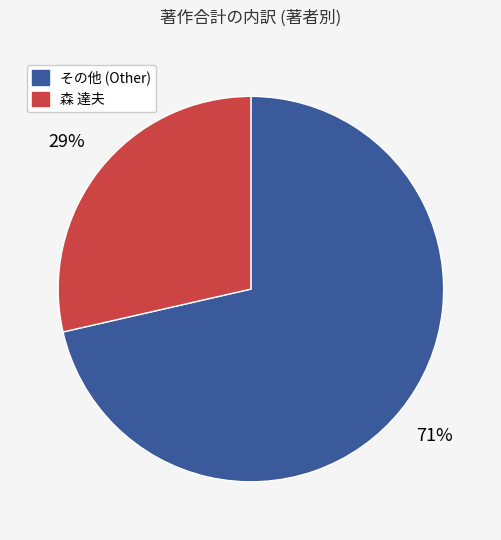

Is there a majority slice in this chart?

Yes